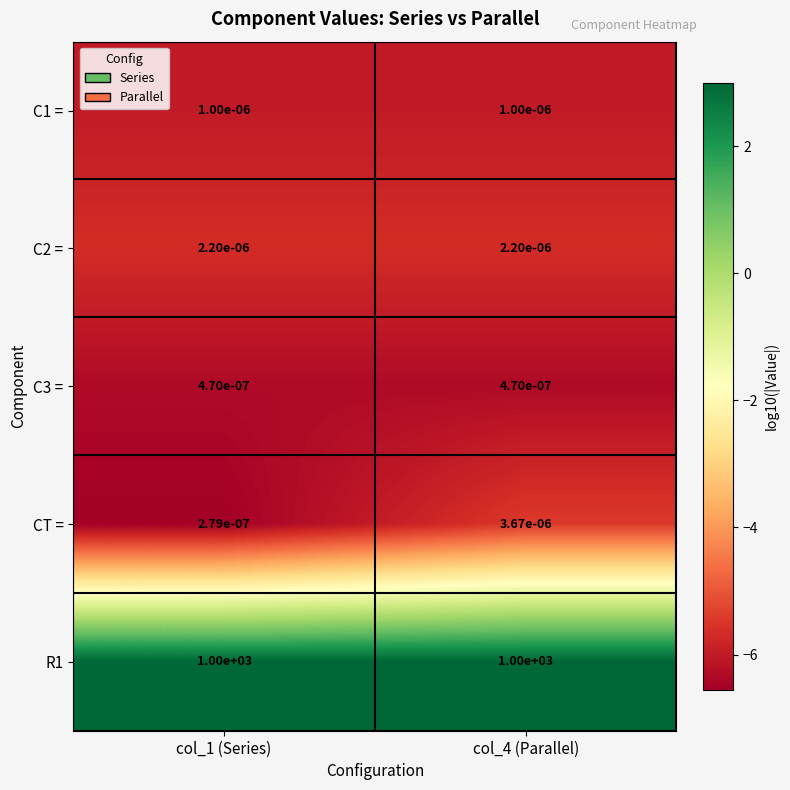

At how many categories does at least one series exceed 1?

2